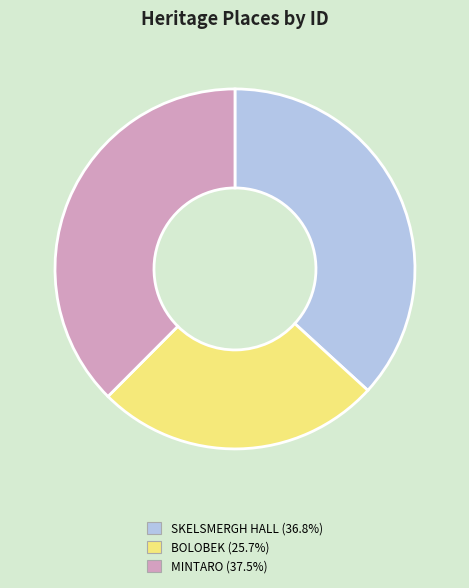

Which category has the smallest portion of the pie?

BOLOBEK